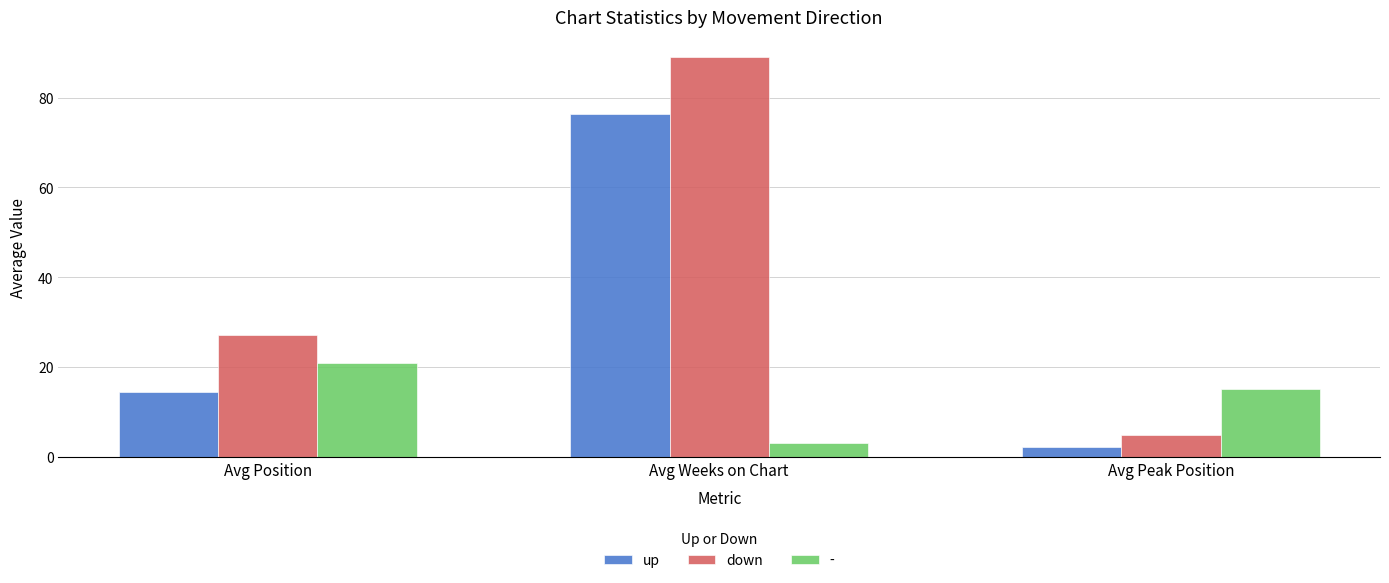

Which series has the largest total across all categories?

down